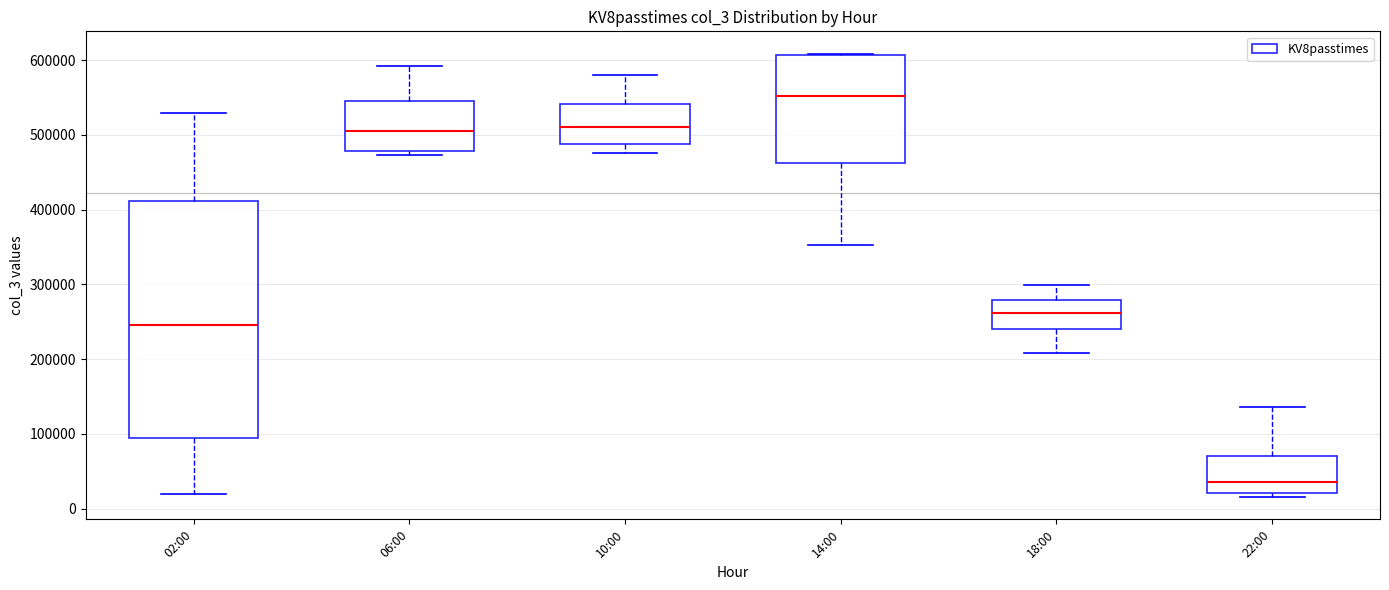

Reading left to right, read every box against the y-axis: the position of its median line, the range the box covers, and the ends of its whiskers. The values are not printed on the chart, so give them approximately, as read against the axis.

02:00: median 250000, box 90000 to 410000, whiskers 20000 to 530000
06:00: median 500000, box 480000 to 550000, whiskers 470000 to 590000
10:00: median 510000, box 490000 to 540000, whiskers 480000 to 580000
14:00: median 550000, box 460000 to 610000, whiskers 350000 to 610000
18:00: median 260000, box 240000 to 280000, whiskers 210000 to 300000
22:00: median 40000, box 20000 to 70000, whiskers 20000 (just below the box's lower edge) to 140000